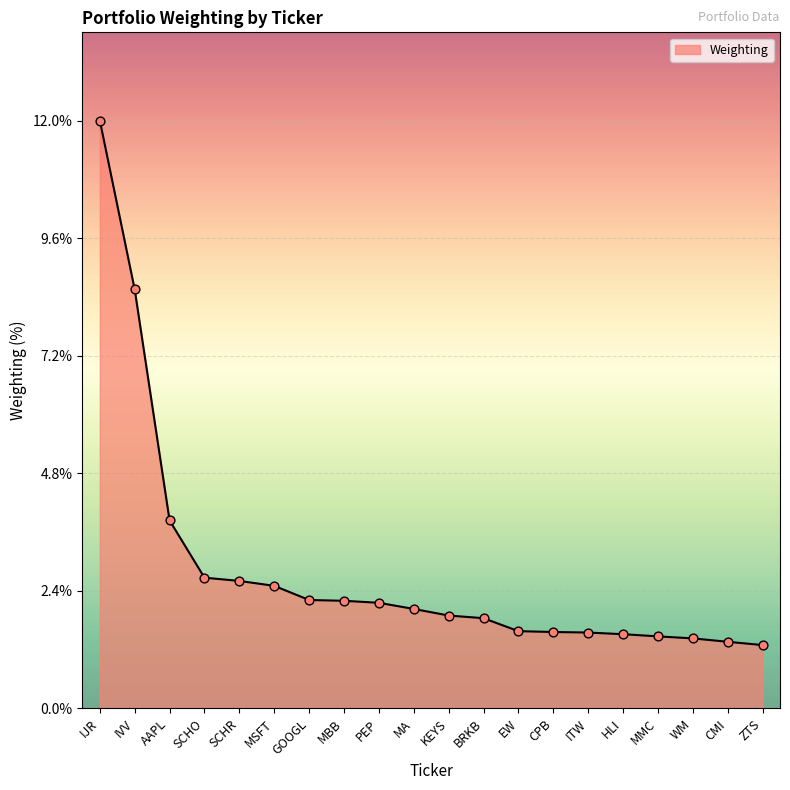

What is the change in value from MMC to ZTS?

-0.2